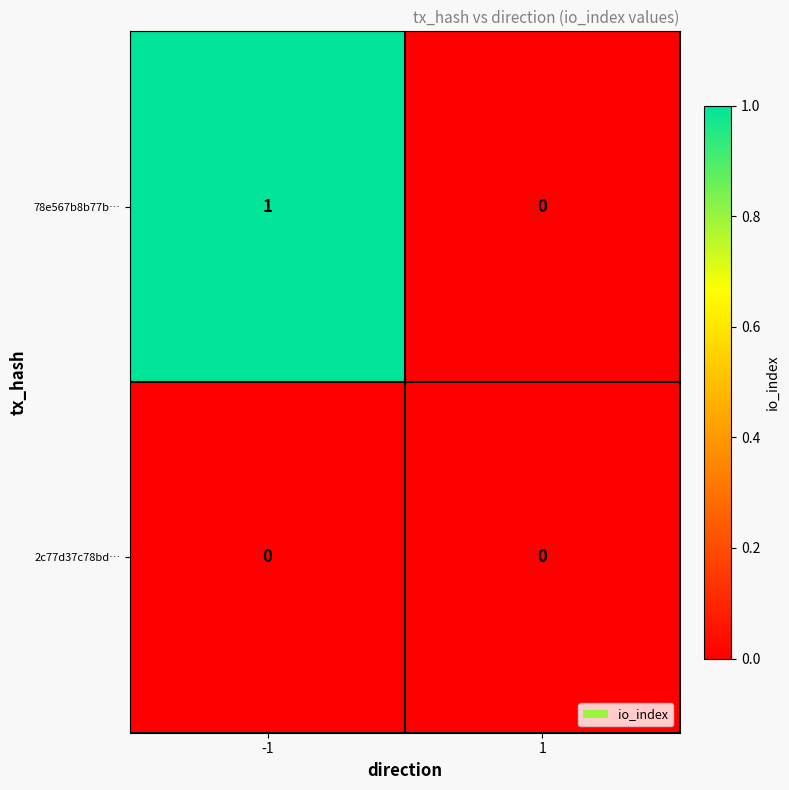

List the labels in order of 78e567b8b77b… value, smallest first.

1, -1